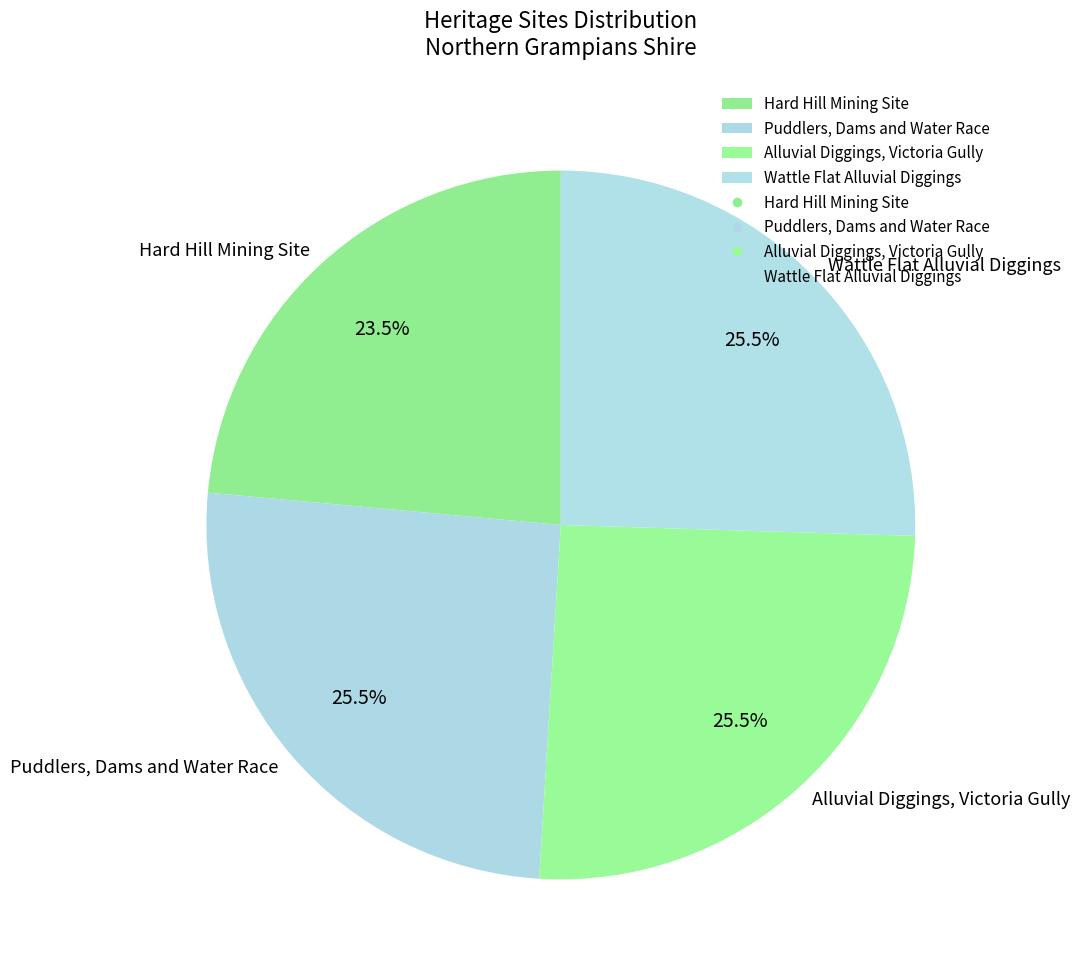

To the nearest percent, what is the combined percentage of Puddlers, Dams and Water Race and Wattle Flat Alluvial Diggings?

51%